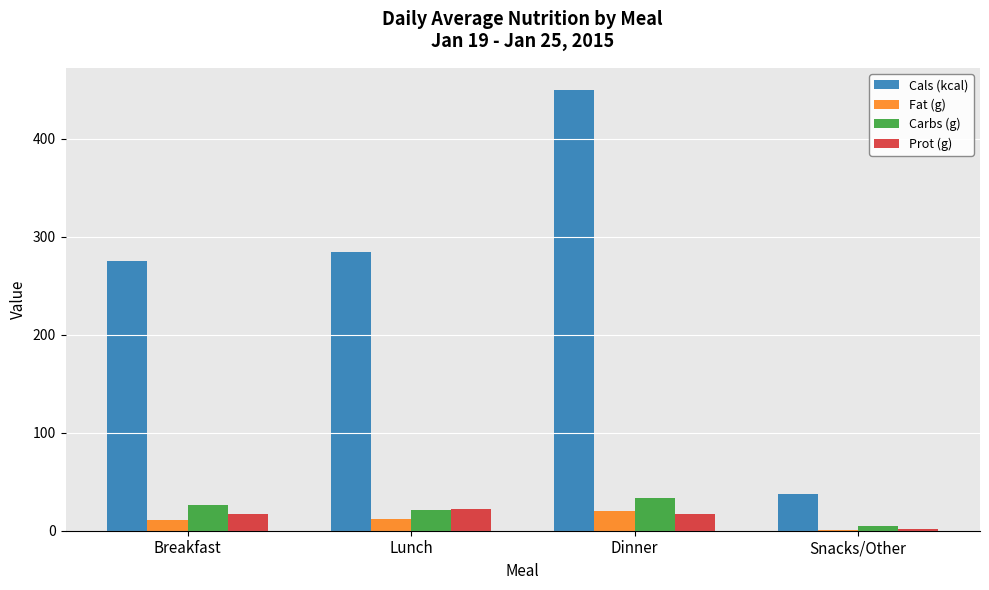

What are all the series names shown in the legend?

Cals (kcal), Fat (g), Carbs (g), Prot (g)